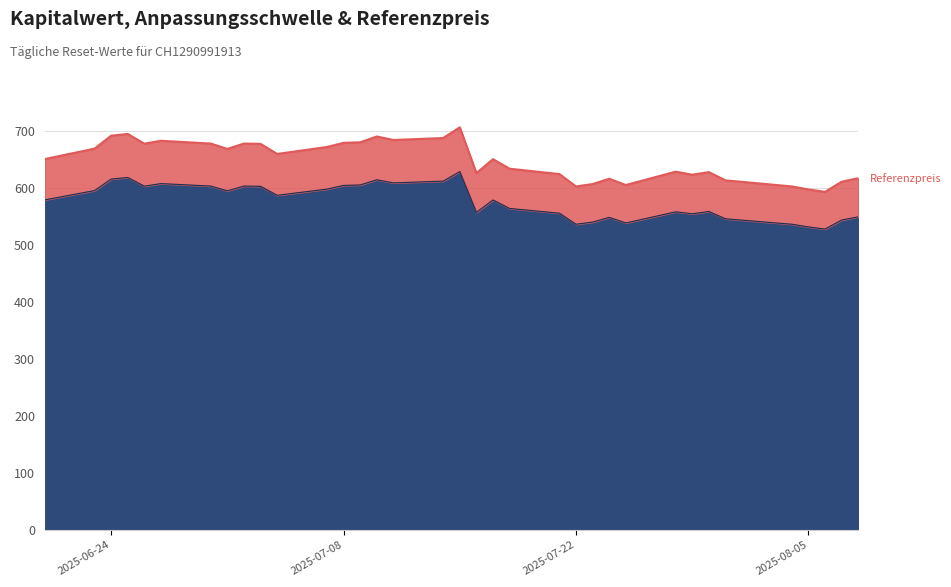

What is the average value of the Anpassungsschwelle series?

577.1